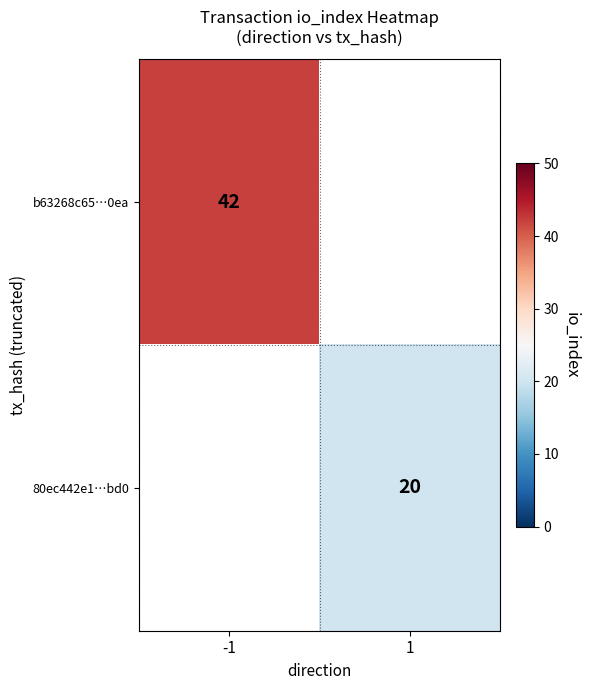

At how many categories does at least one series exceed 22?

1